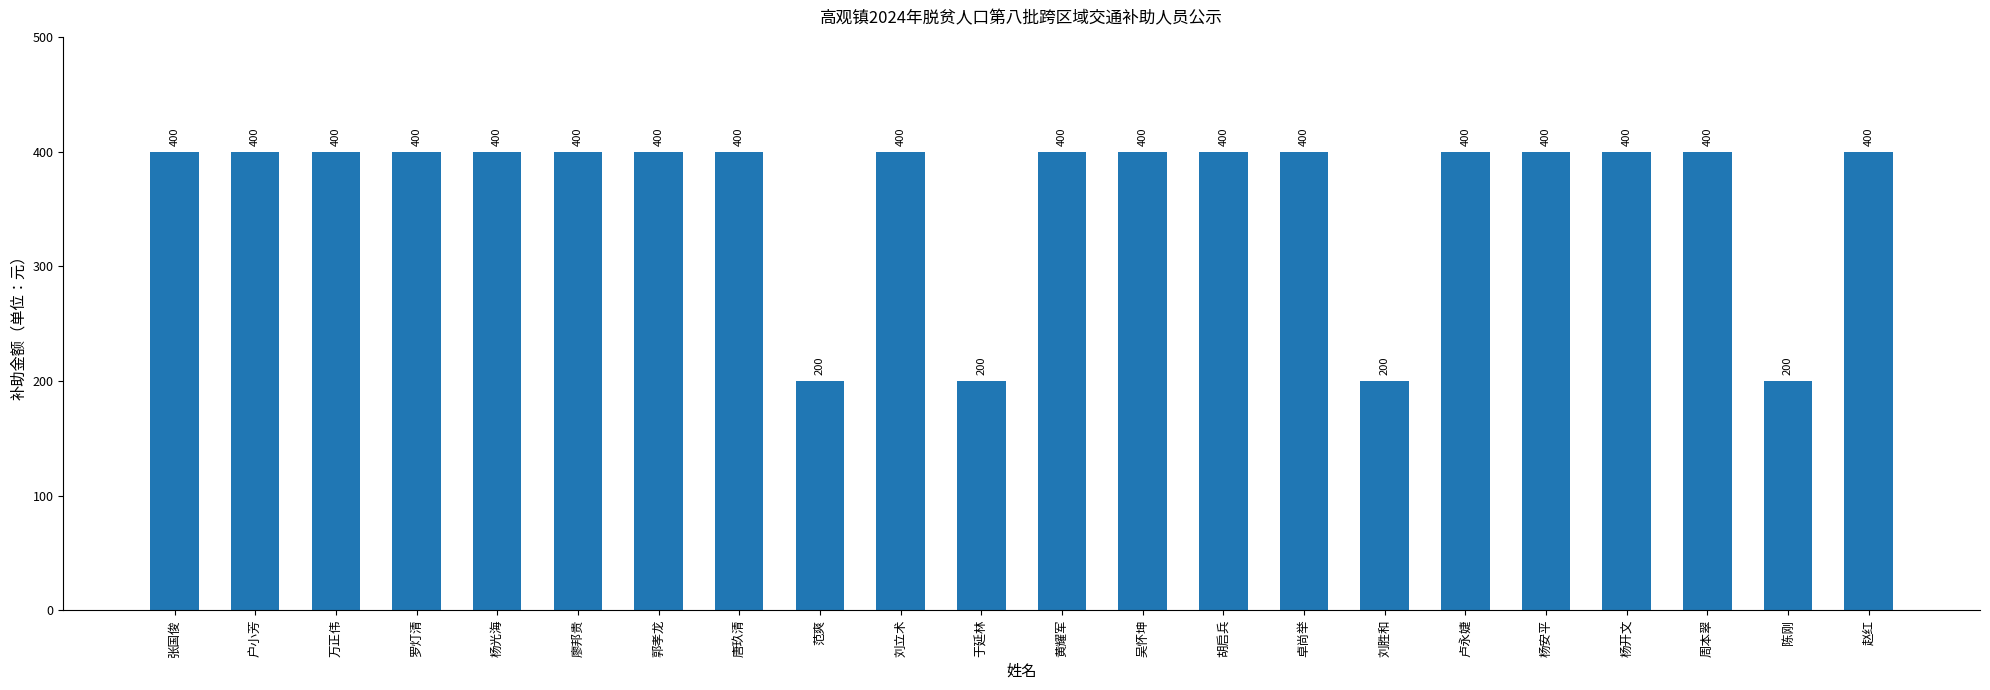

Reading right to left, extract all data points from this chart.

400	200	400	400	400	400	200	400	400	400	400	200	400	200	400	400	400	400	400	400	400	400